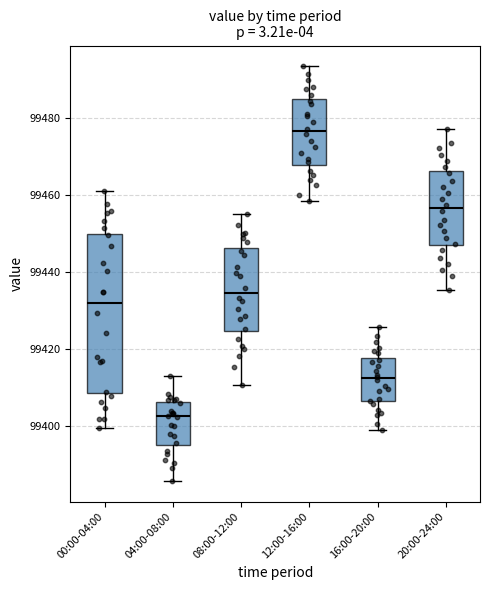

Where does the lower whisker of the box for 16:00-20:00 end on the y-axis? The values are not printed on the chart, so give them approximately, as read against the axis.

99398